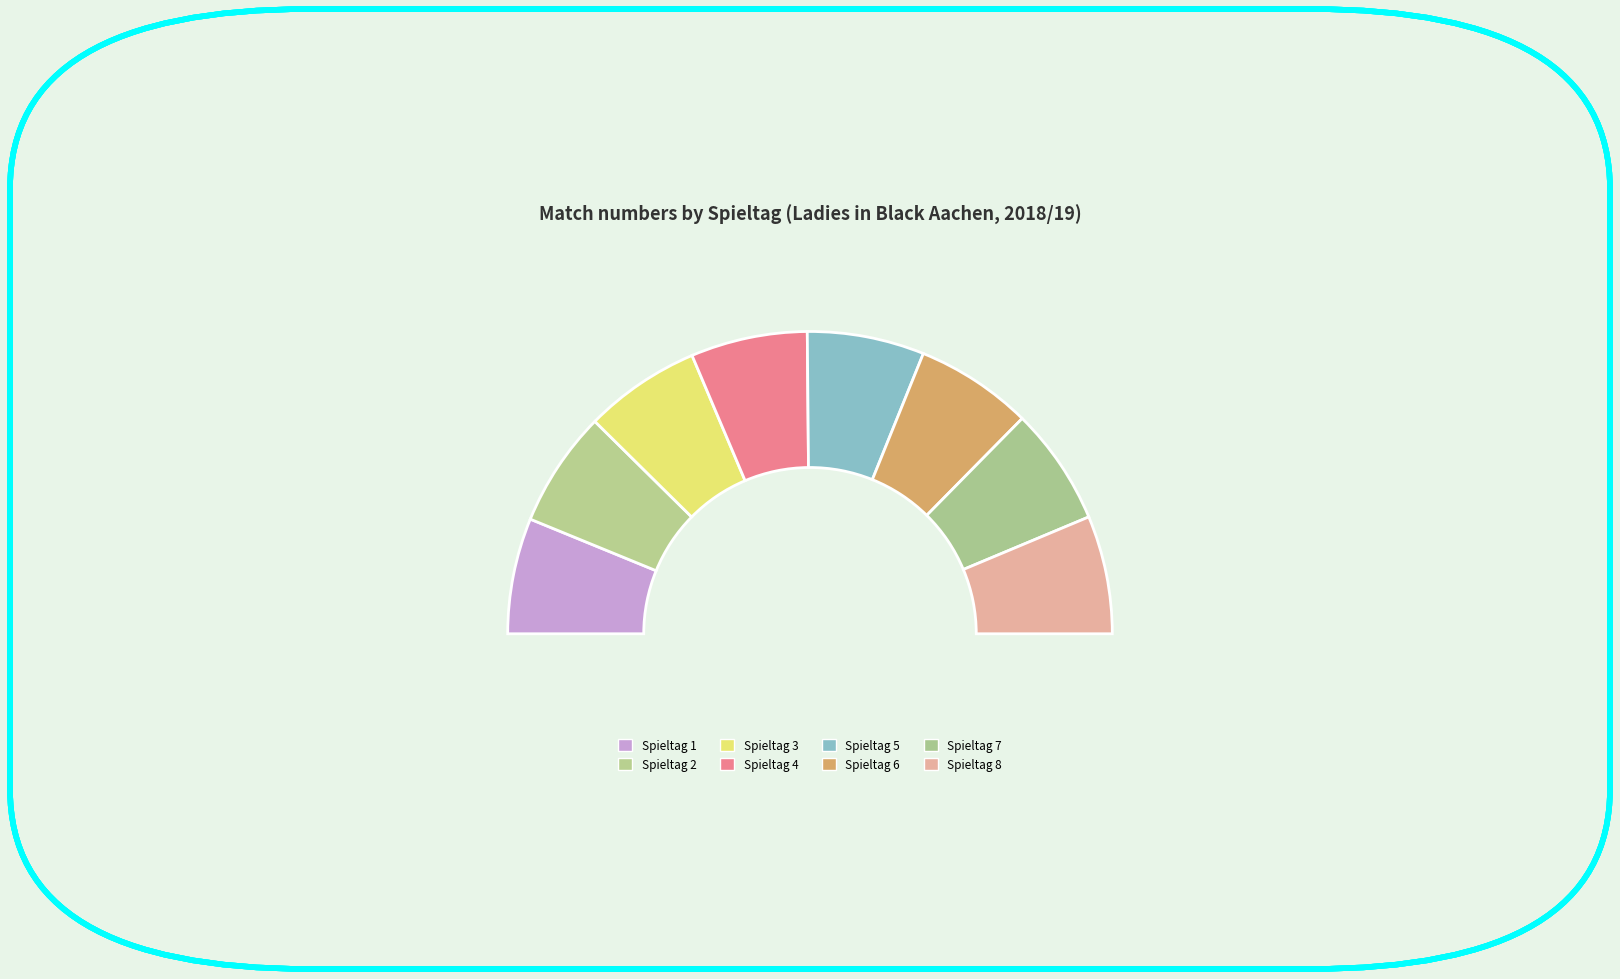

How many segments does this pie chart have?

8